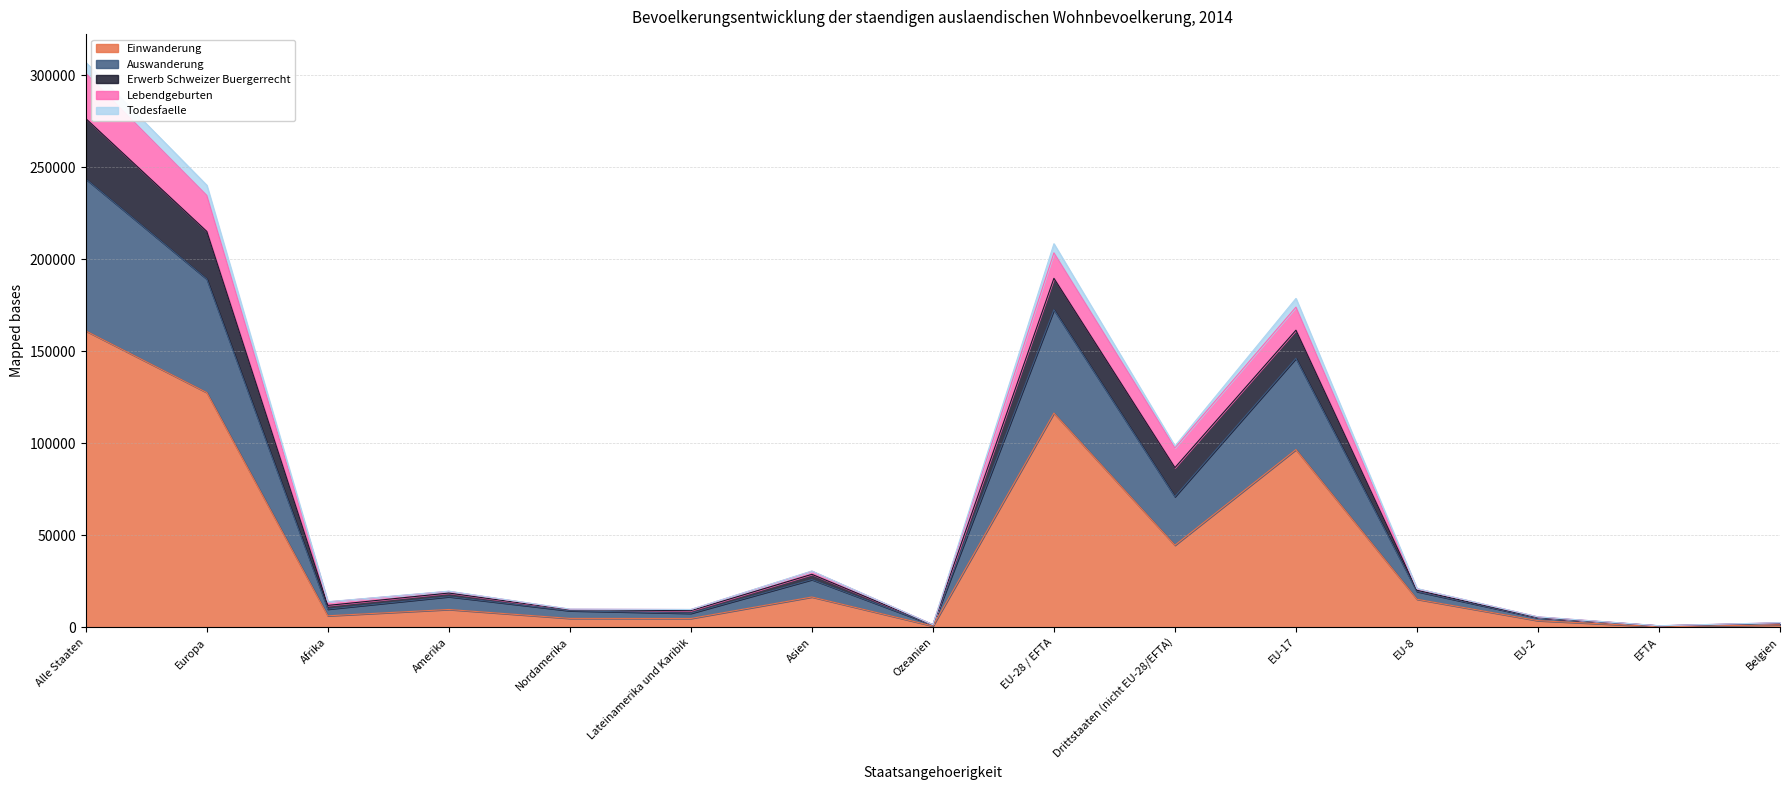

True or false: Einwanderung and Auswanderung intersect in this chart.

False